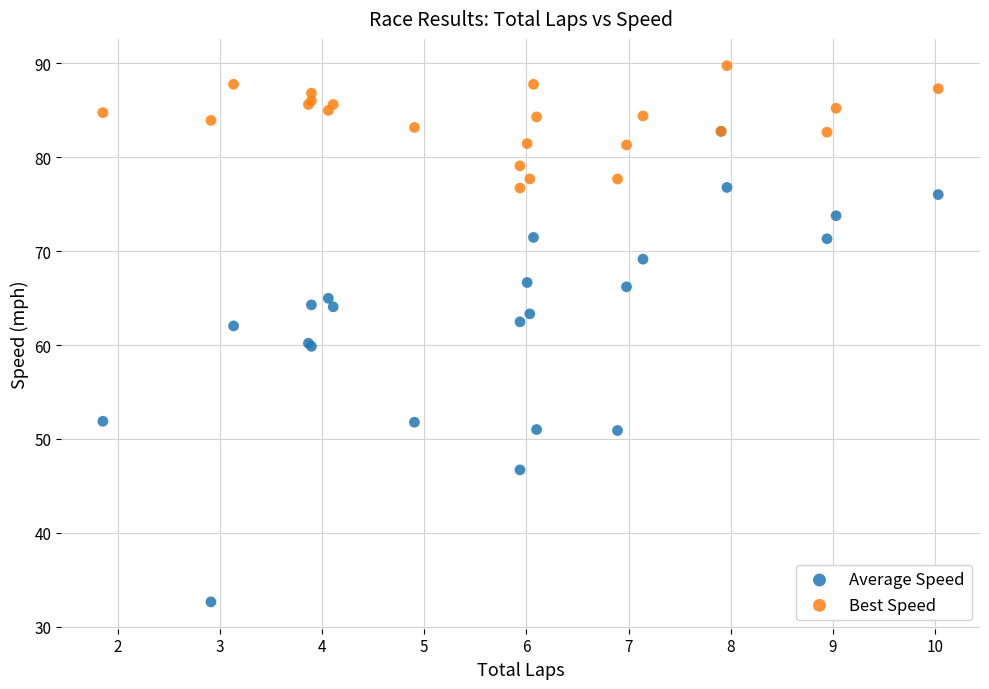

Which series contains the lowest Y value?

Average Speed